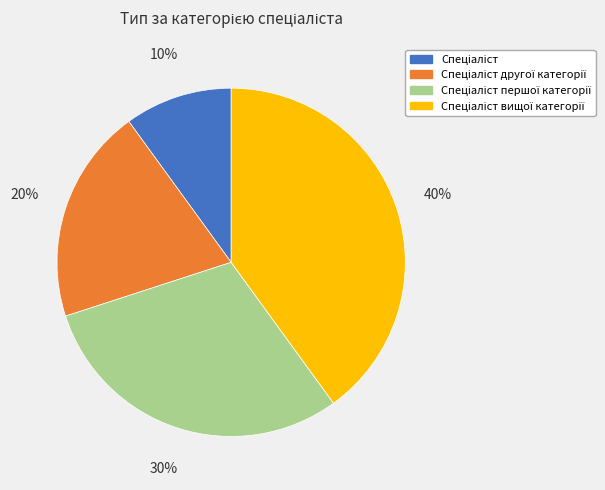

How many segments does this pie chart have?

4